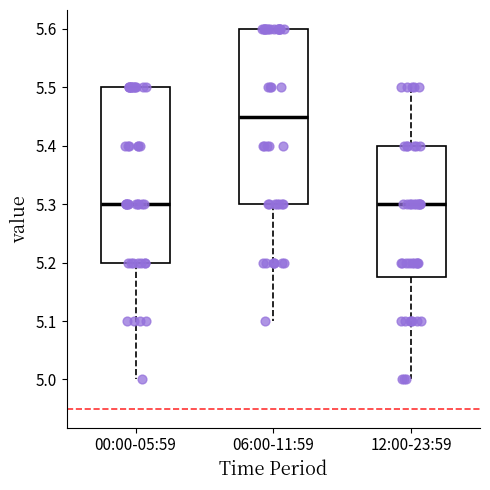

Reading left to right, read every box against the y-axis: the position of its median line, the range the box covers, and the ends of its whiskers. The values are not printed on the chart, so give them approximately, as read against the axis.

00:00-05:59: median 5.30, box 5.20 to 5.50, whiskers 5.00 to 5.50
06:00-11:59: median 5.45, box 5.30 to 5.60, whiskers 5.10 to 5.60
12:00-23:59: median 5.30, box 5.18 to 5.40, whiskers 5.00 to 5.50